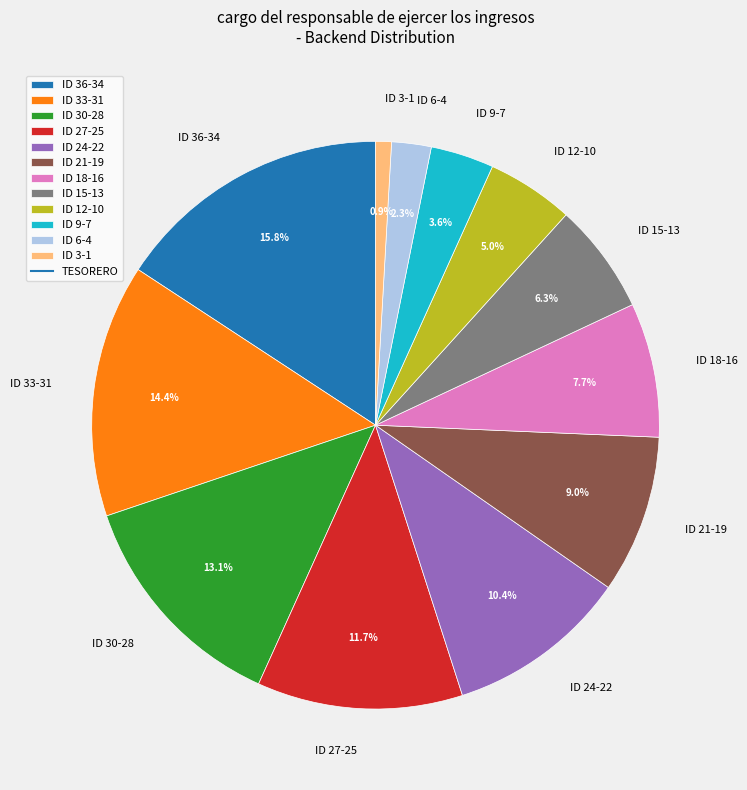

How many segments does this pie chart have?

12